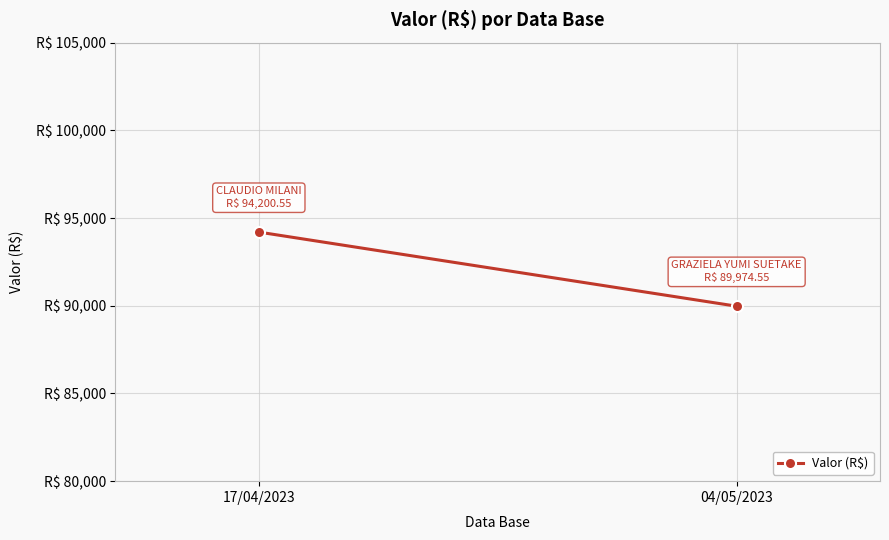

What is the difference between the maximum and minimum values?

4226.0